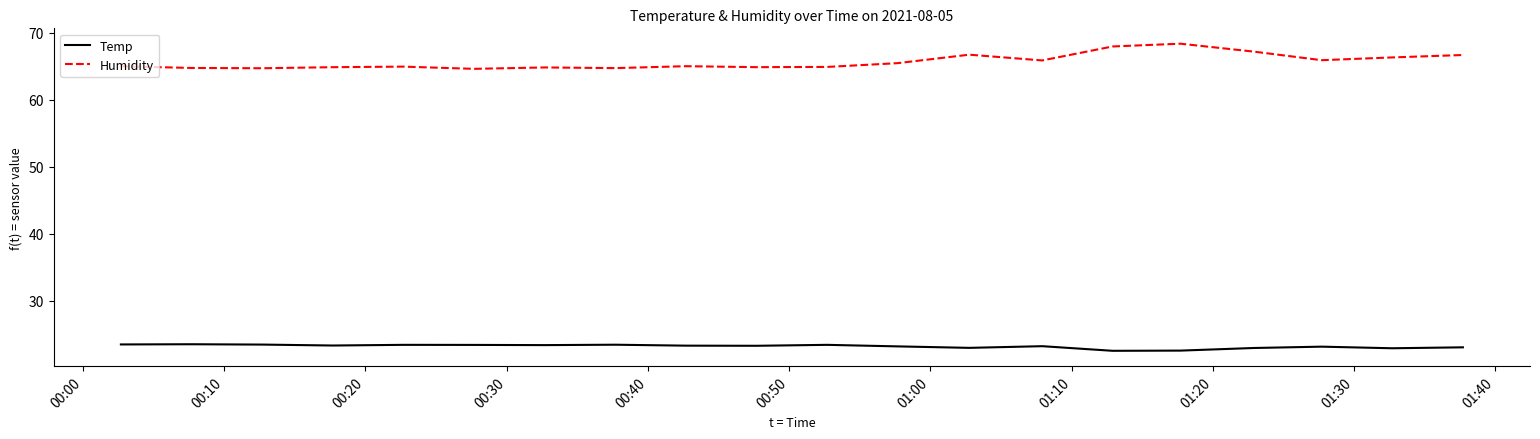

What is the maximum value for Humidity?

68.3